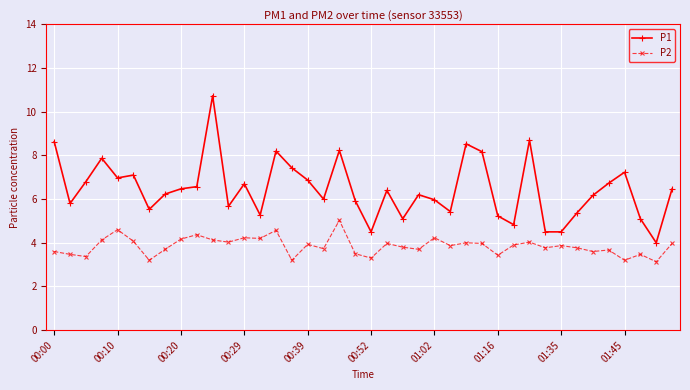

Rank the series by their average value, from highest to lowest.

P1, P2